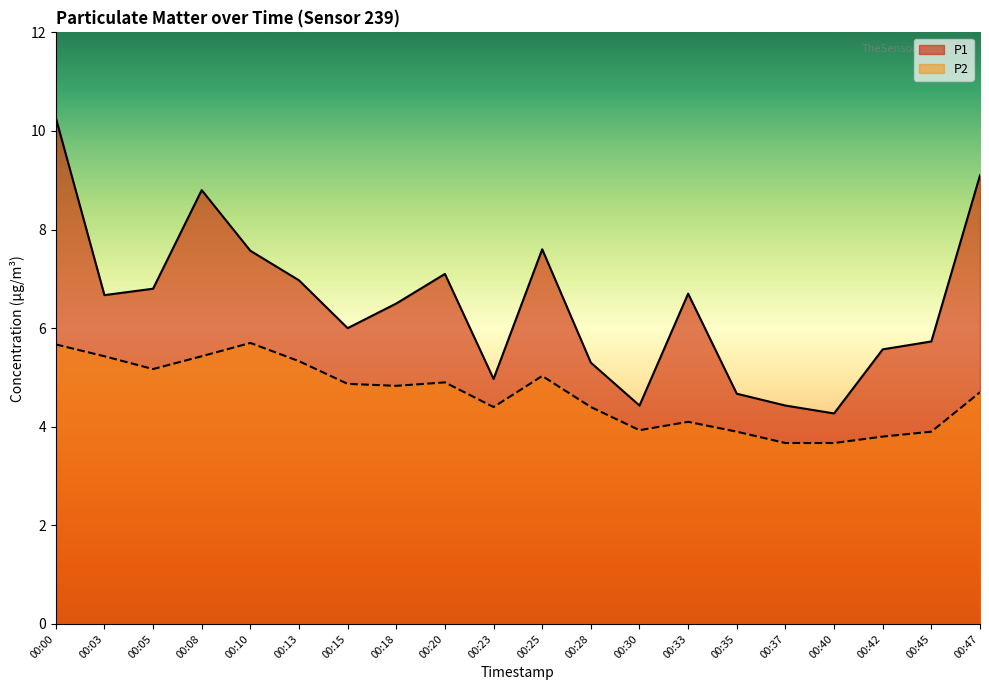

What is the spread (max minus min) of values at 00:30?

0.5